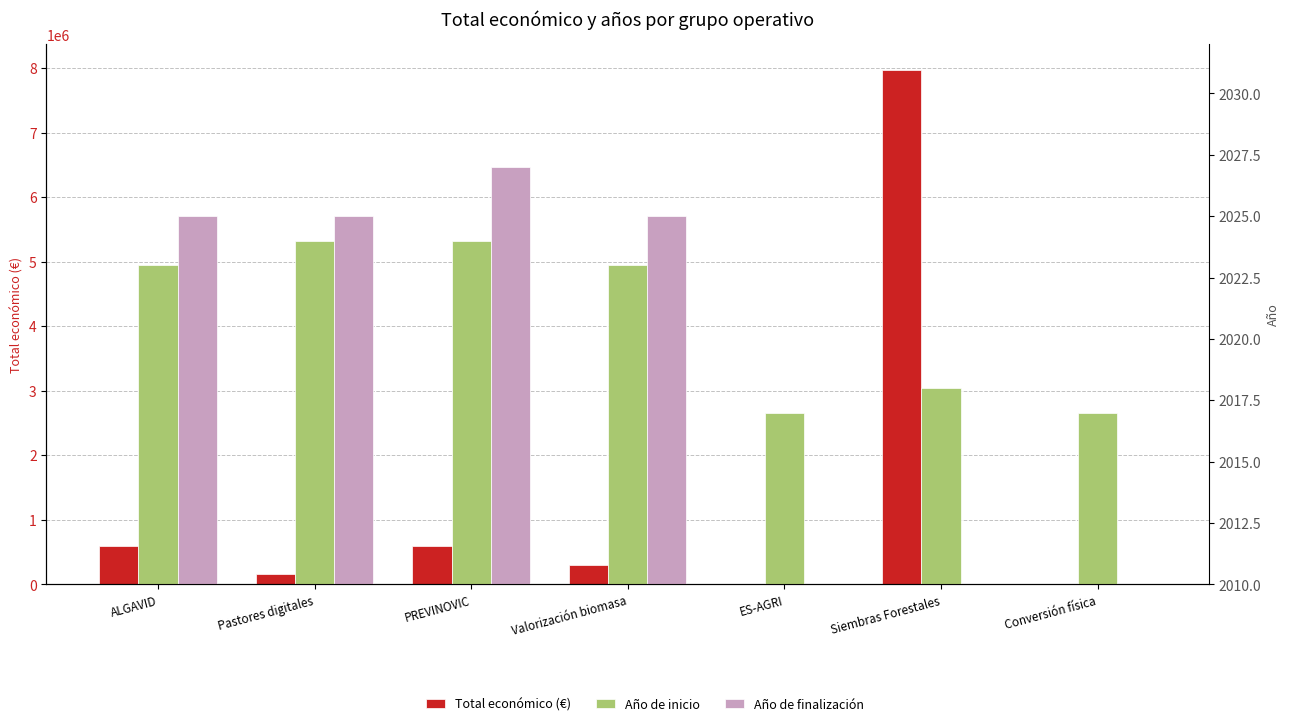

What is the difference between the maximum and minimum values in the Año de inicio series?

7